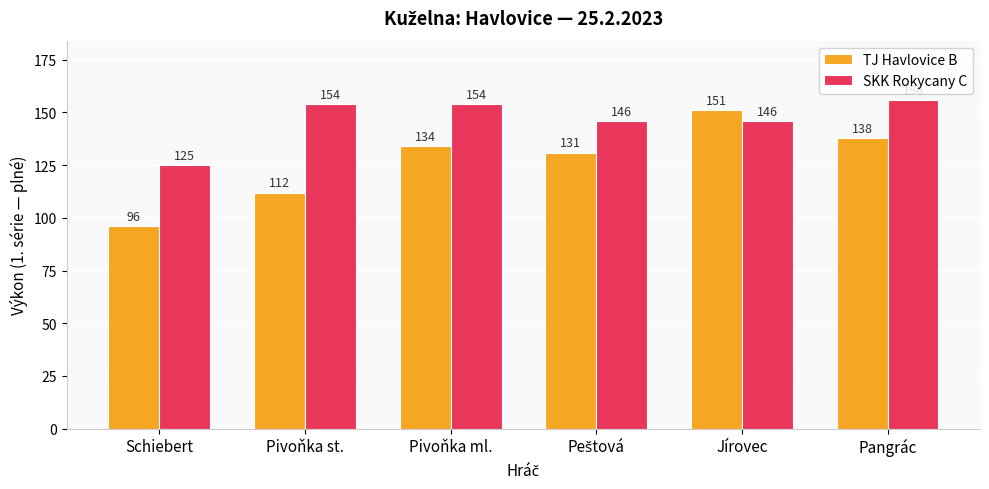

Which series has the largest range (max minus min)?

TJ Havlovice B